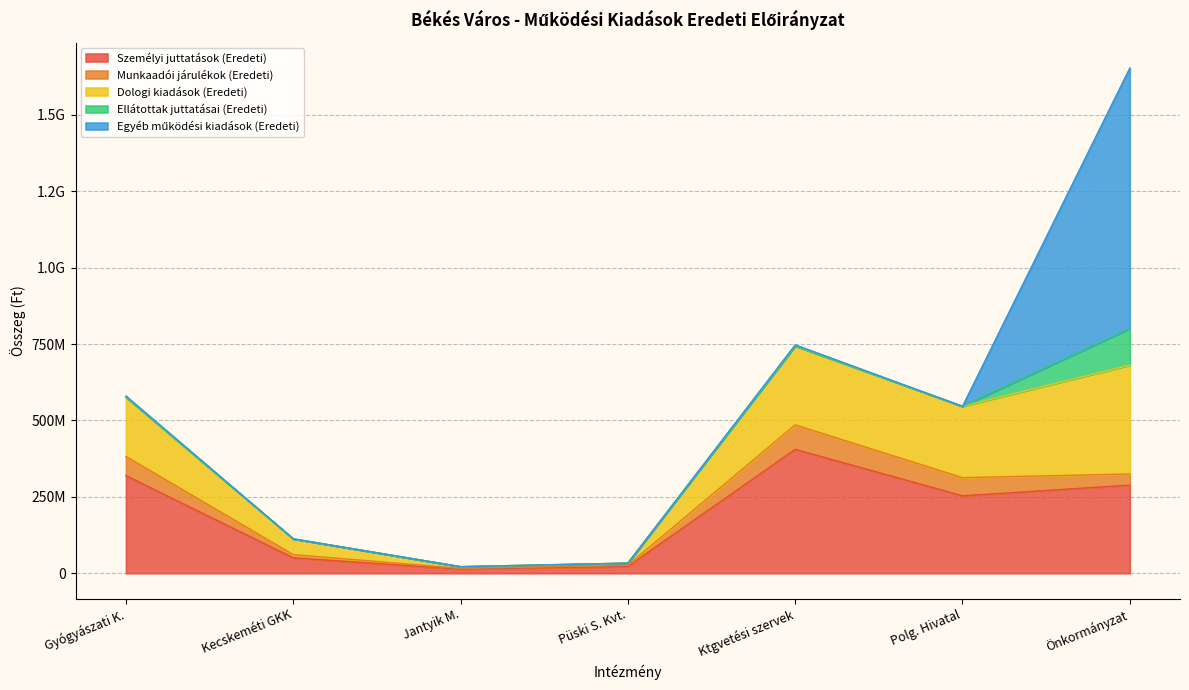

Where does the Dologi kiadások (Eredeti) series first go above 194161000?

Költségvetési szervek összesen: